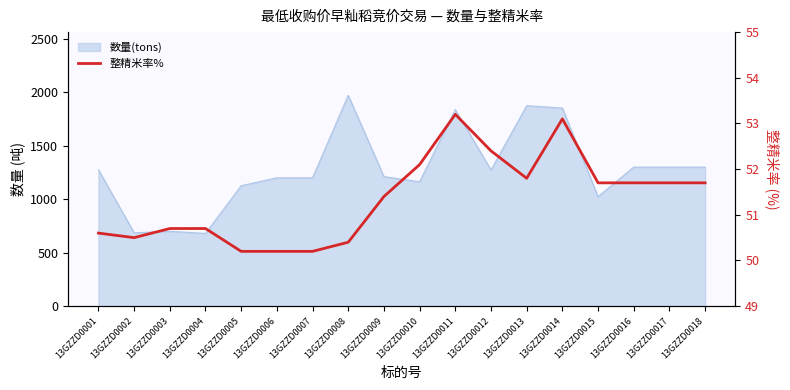

Does the chart have visible grid lines?

No